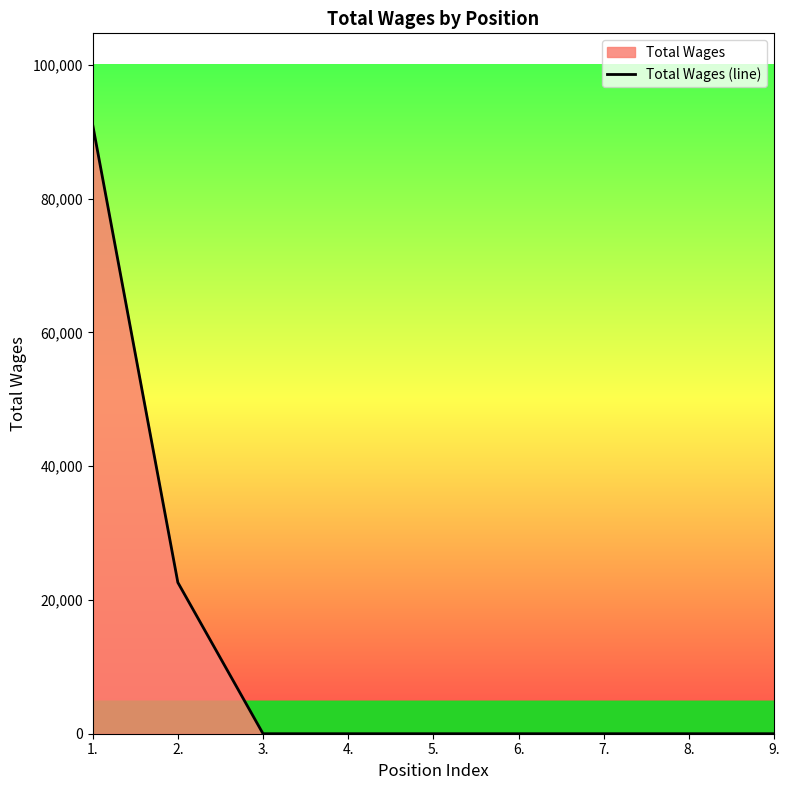

True or false: the data has more than 2 interior local peaks.

False